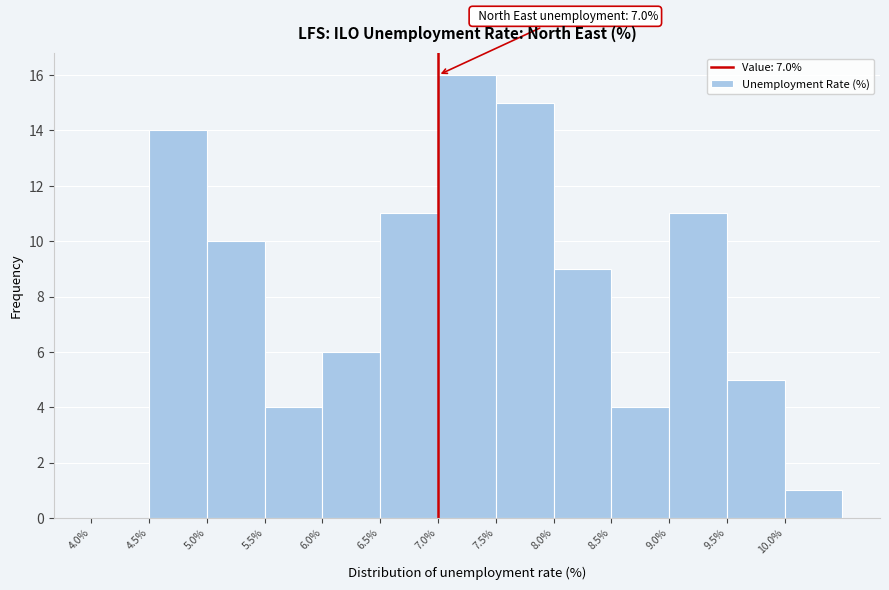

Over which range of the x-axis is the bar tallest?

7.0 to 7.5